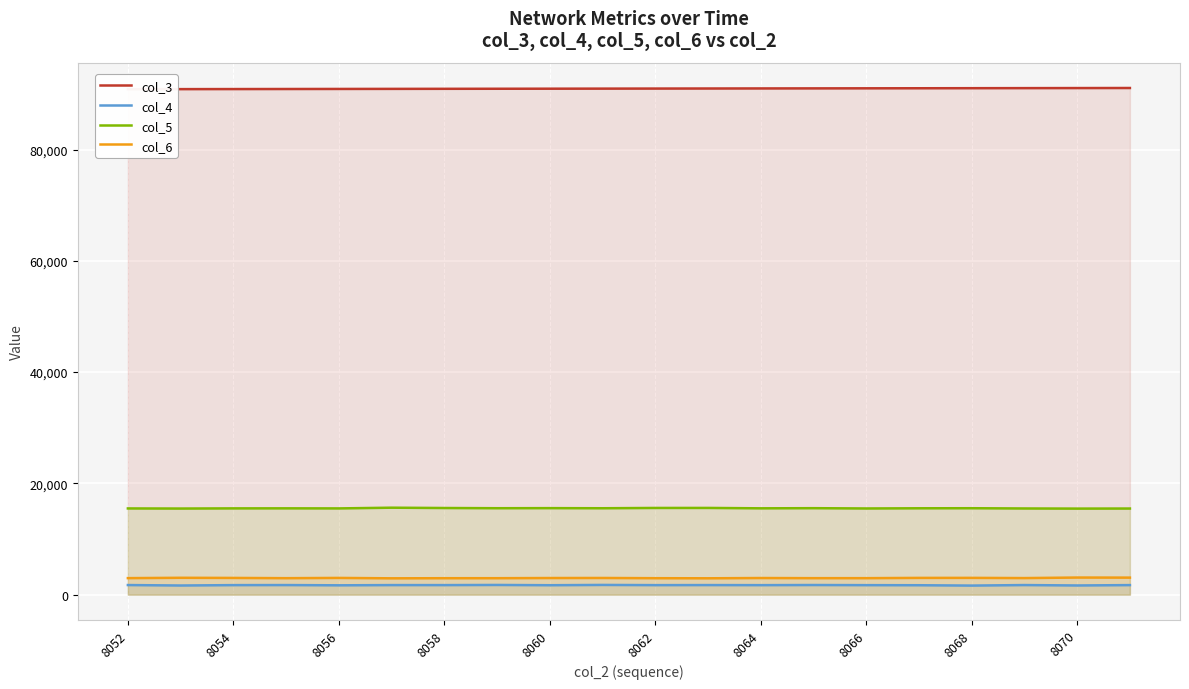

How many values in the col_4 series are below 1715?

10